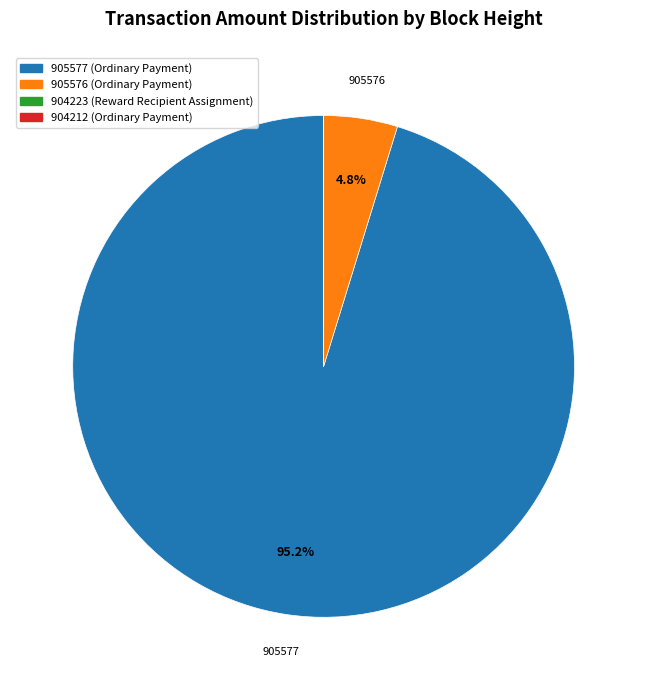

Is there a majority slice in this chart?

Yes